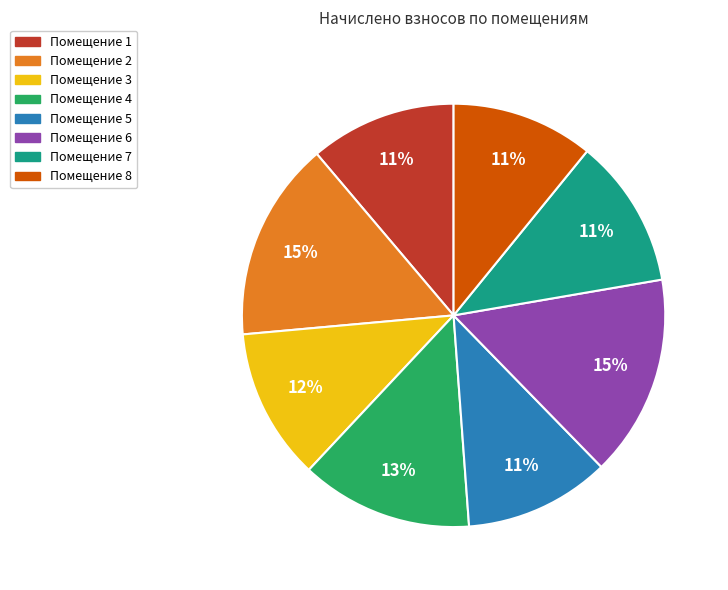

Is there any slice that represents more than half of the pie?

No